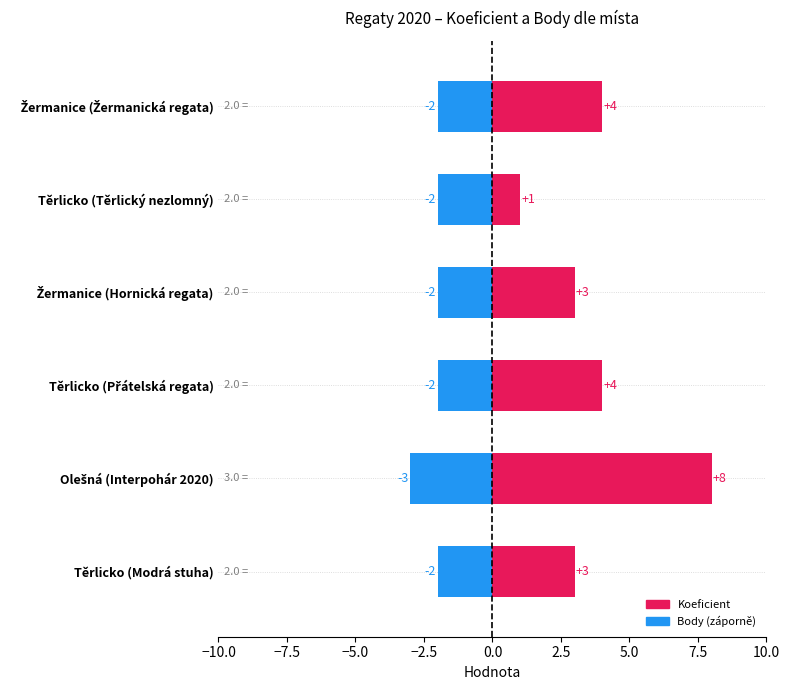

Does the chart contain any negative values?

No